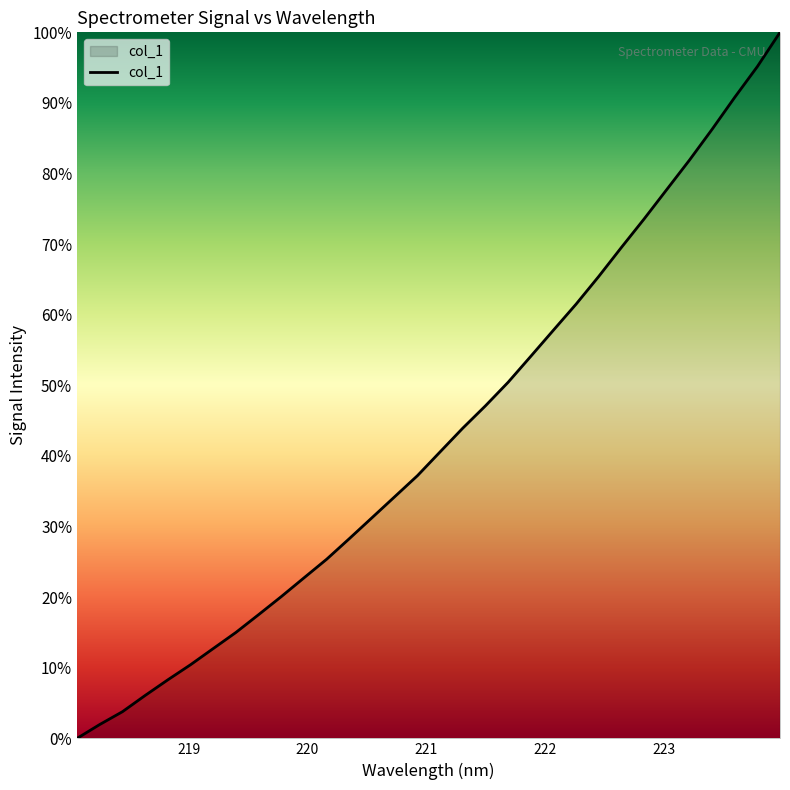

What is the difference between the maximum and minimum values?

100.0